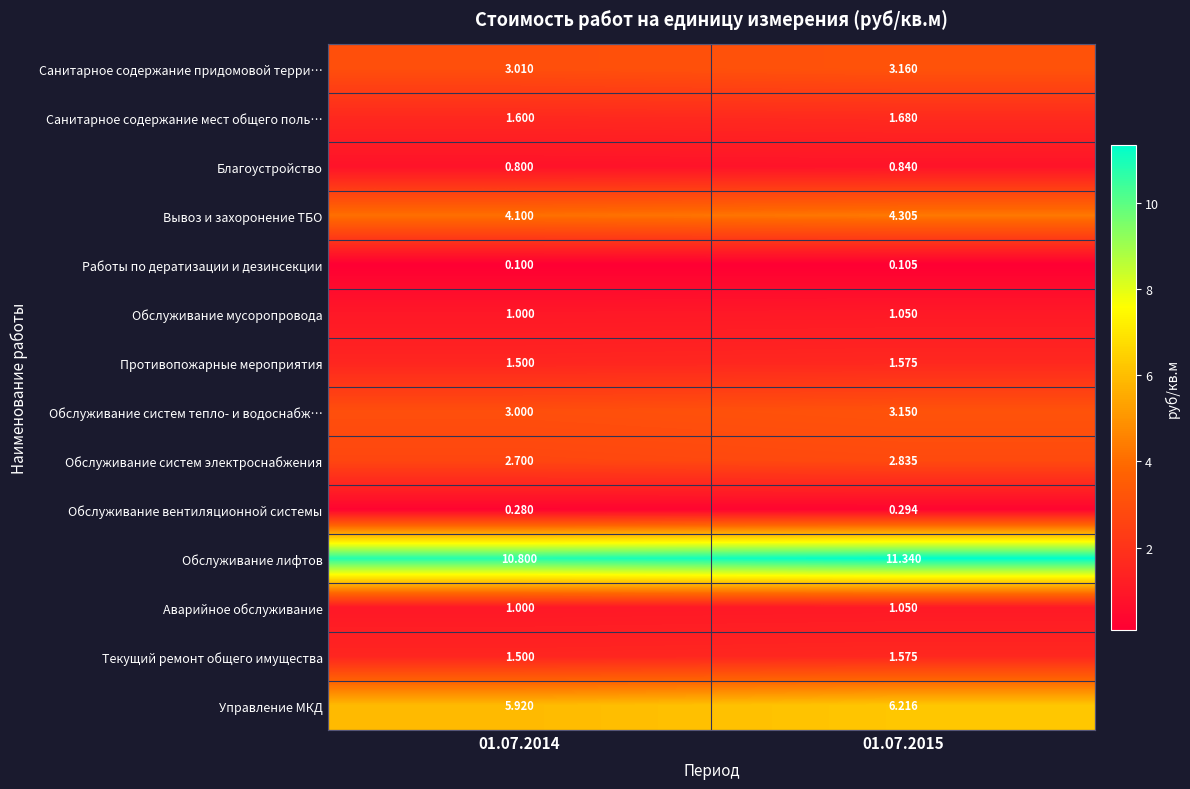

At how many categories does at least one series exceed 10?

2